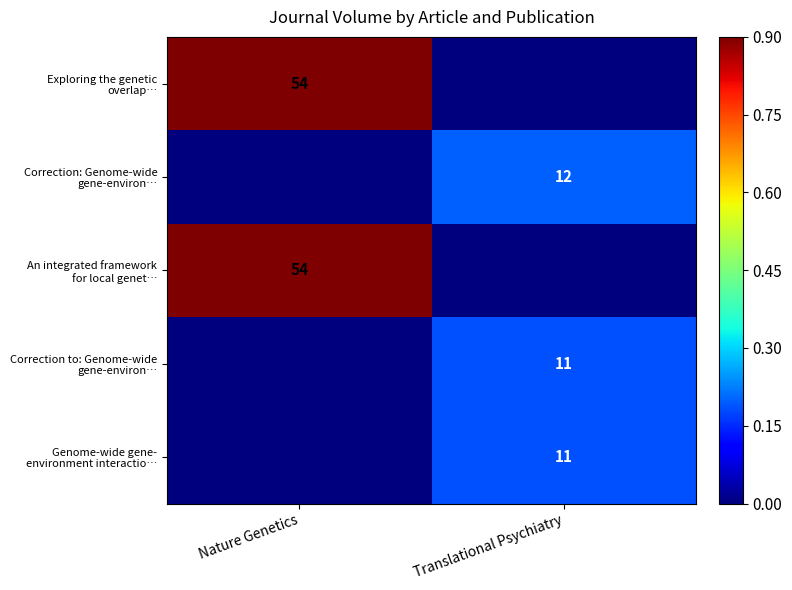

How many series are shown in this chart?

5